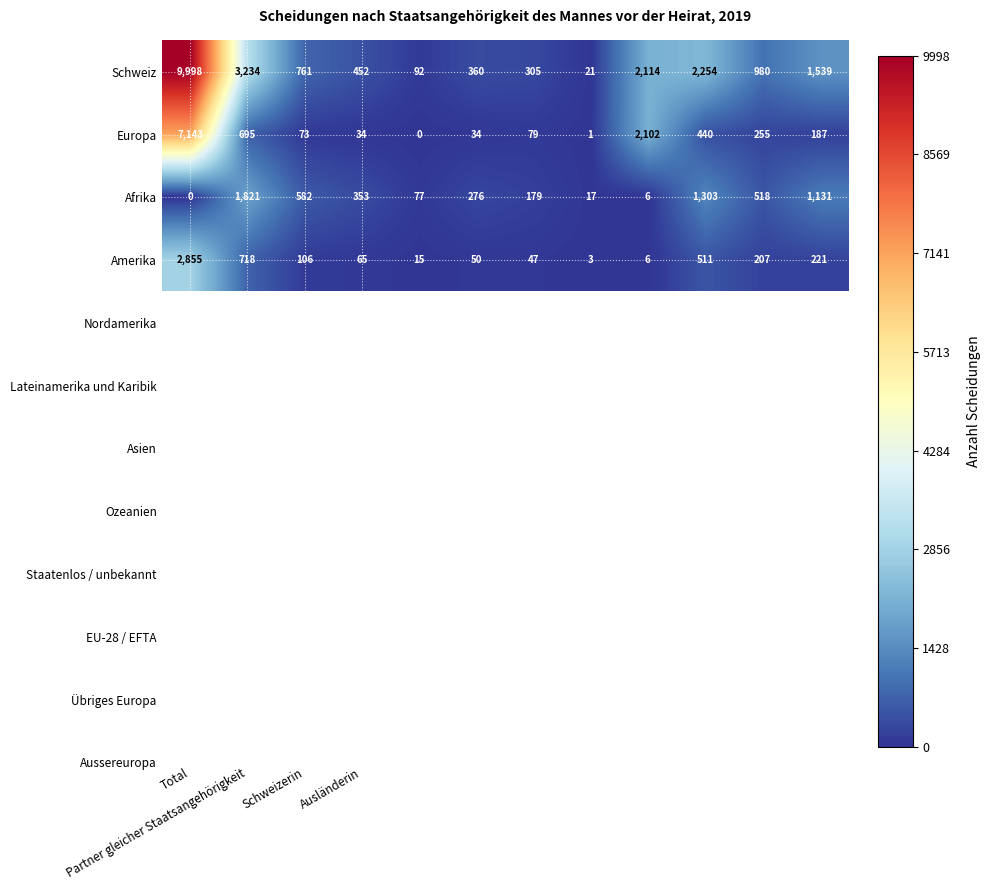

What is the difference between the second highest and second lowest values in the Afrika series?

1297